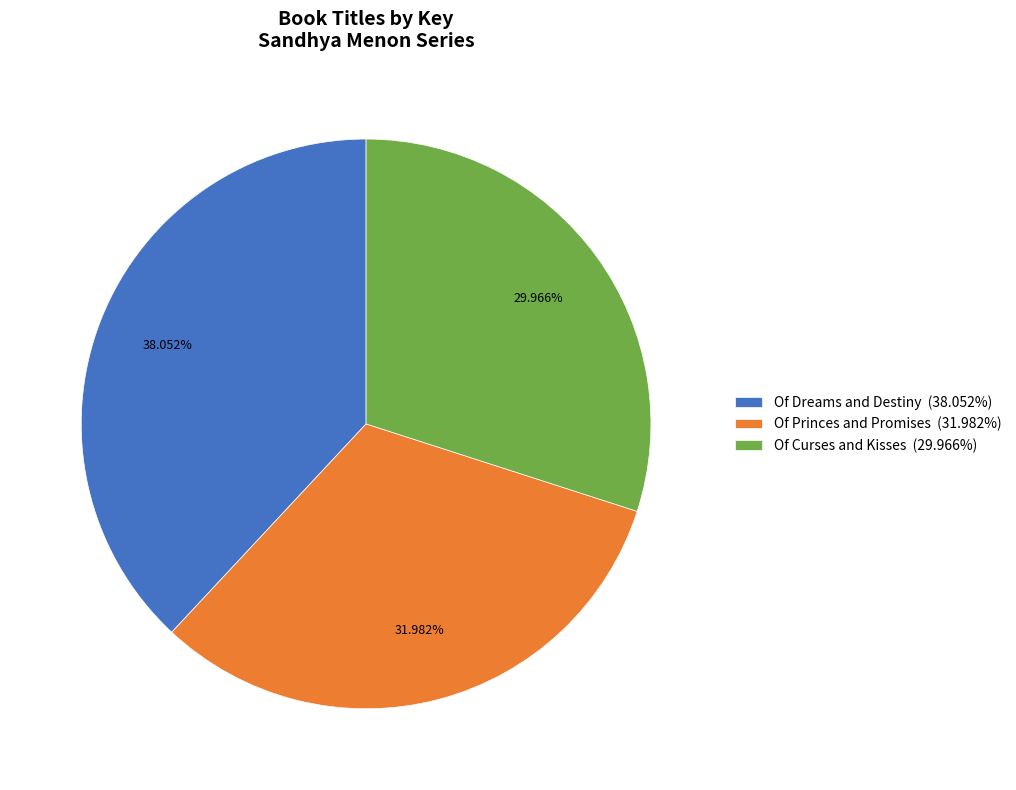

Which slice is the smallest?

Of Curses and Kisses